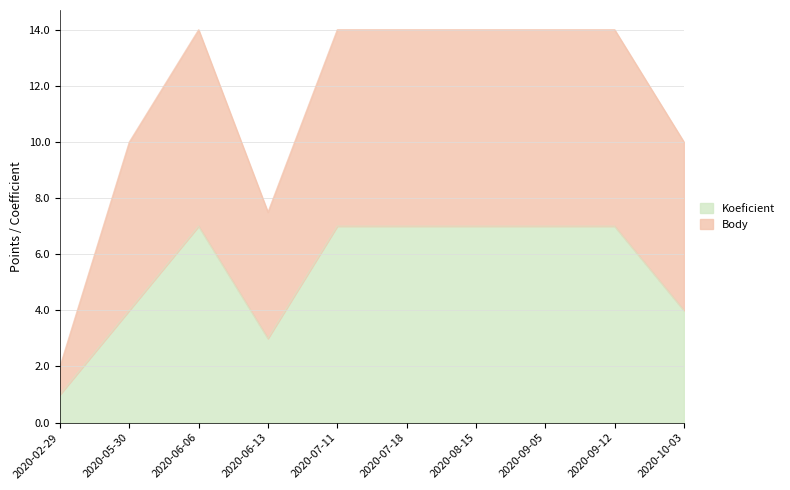

Which category has the highest value across all series?

2020-06-06